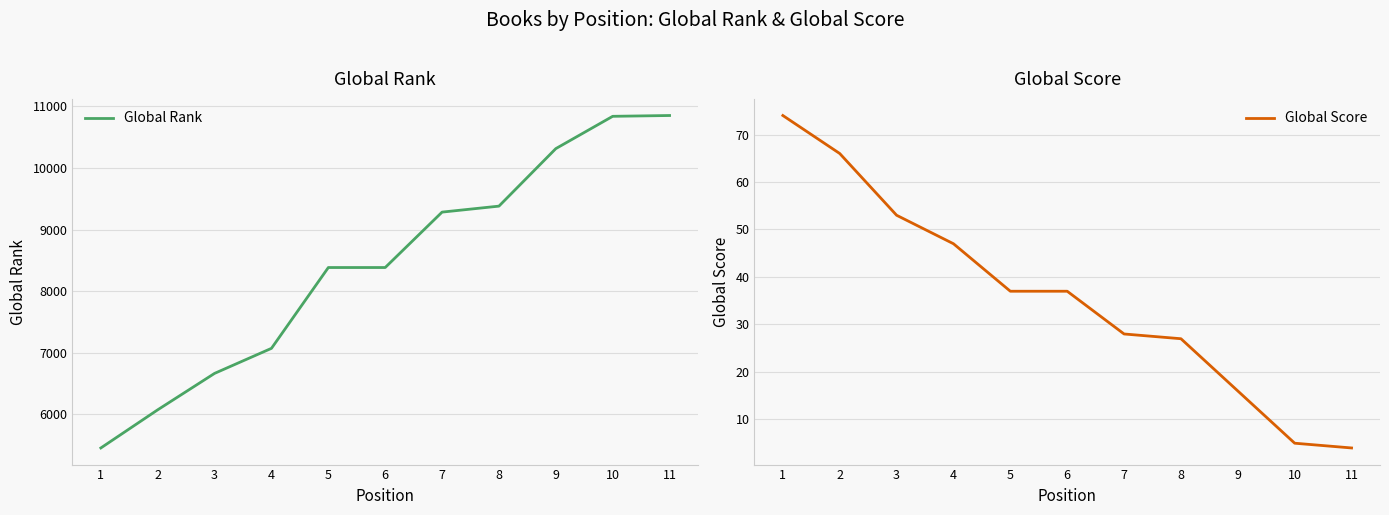

At which label is Global Rank closest to 8153?

5